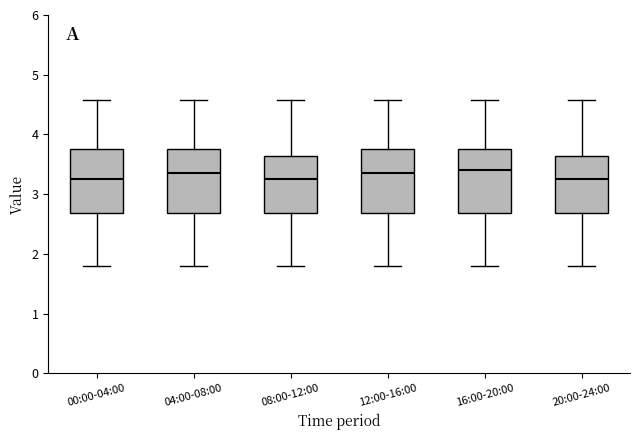

Where does the upper whisker of the box for 20:00-24:00 end on the y-axis? The values are not printed on the chart, so give them approximately, as read against the axis.

4.6